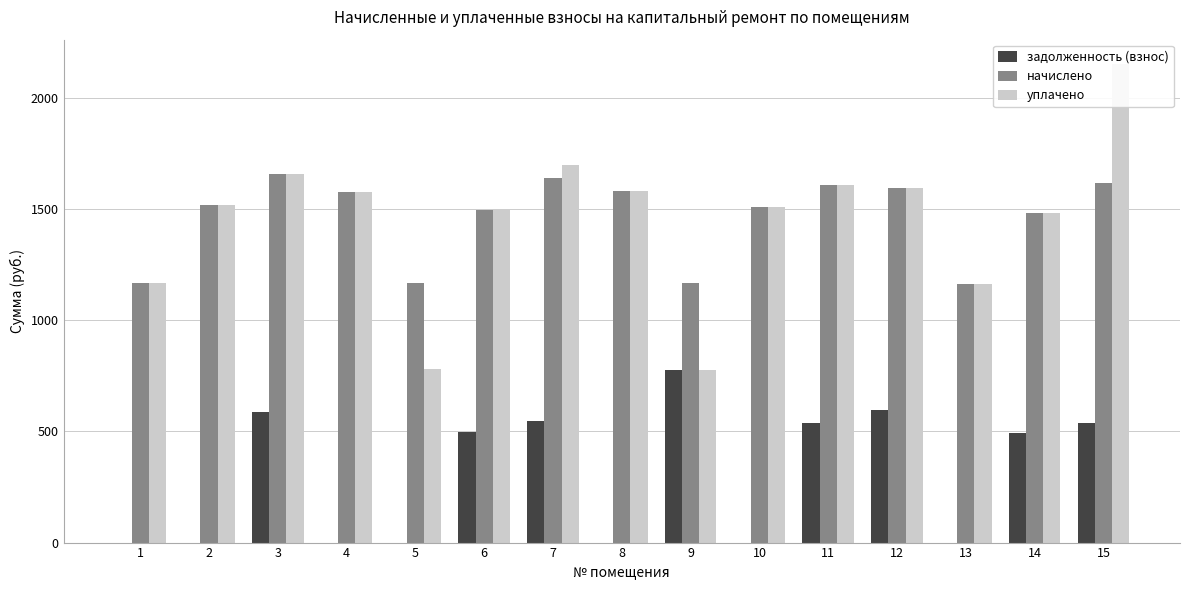

Which series has the largest range (max minus min)?

уплачено